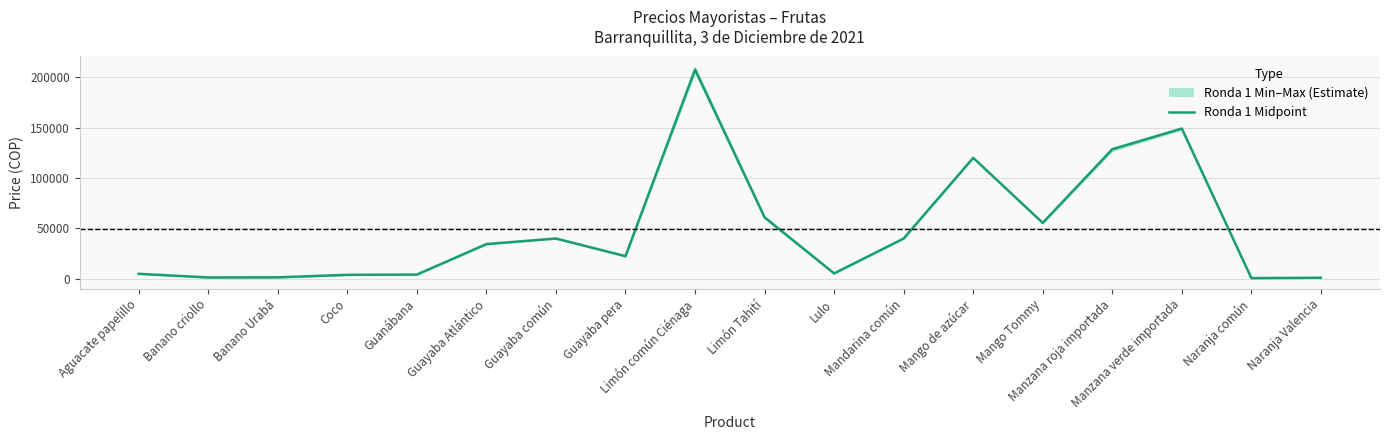

What is the label of the 13th point from the right?

Guayaba Atlántico